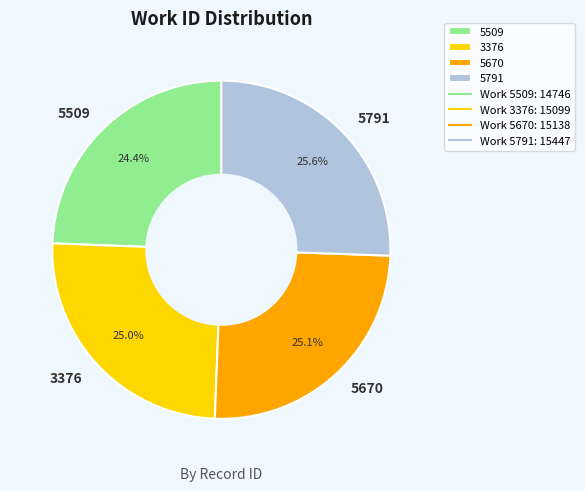

Between 5670 and 5509, which is larger?

5670